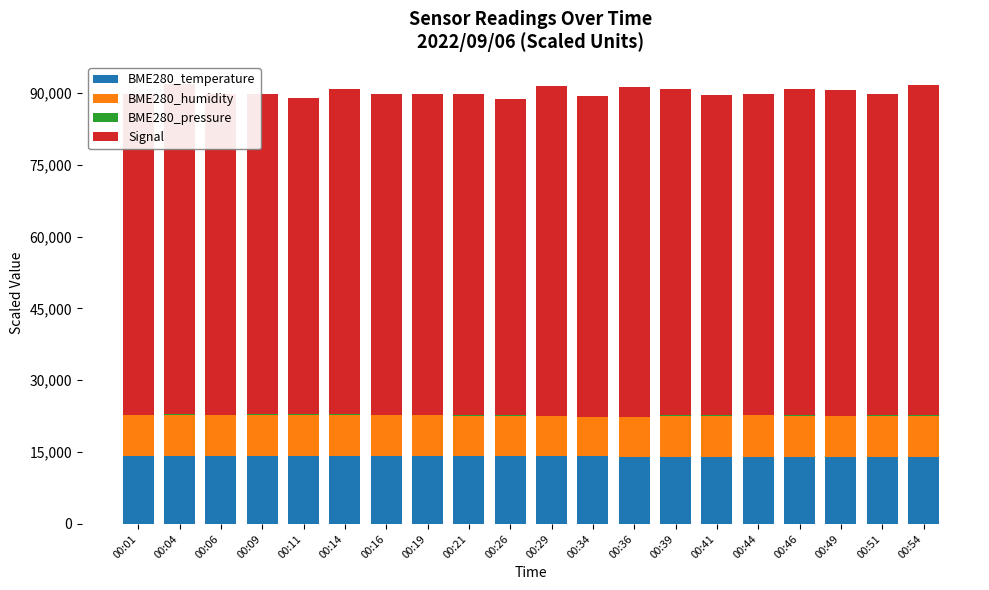

Which series has the largest total across all categories?

Signal